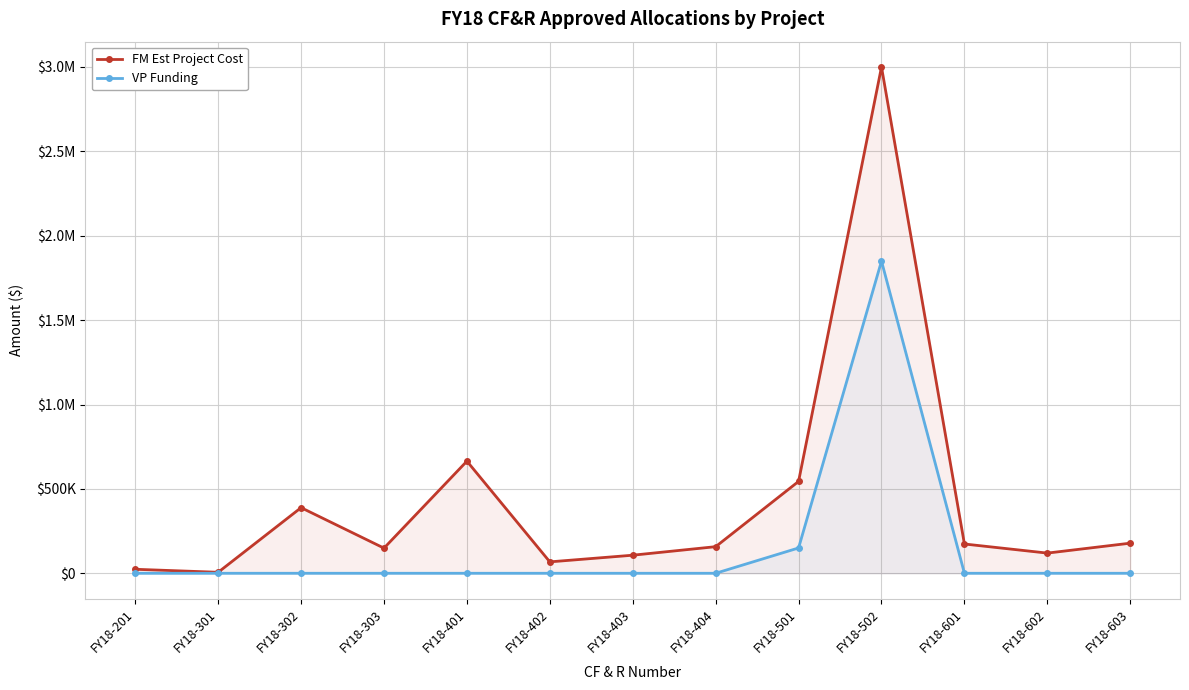

Which series has the largest range (max minus min)?

FM Est Project Cost